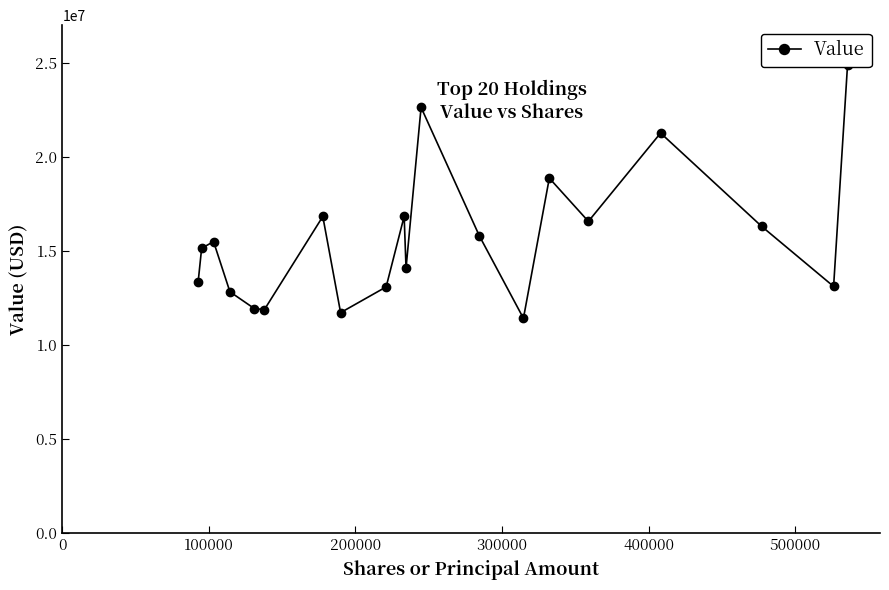

True or false: there are more than 0 points higher than both neighbors.

True